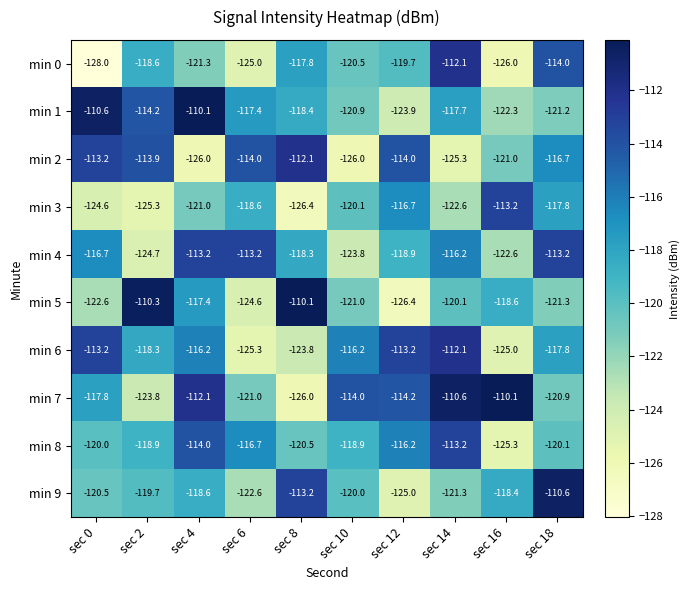

Where does the min 1 series first go above -117?

sec 0